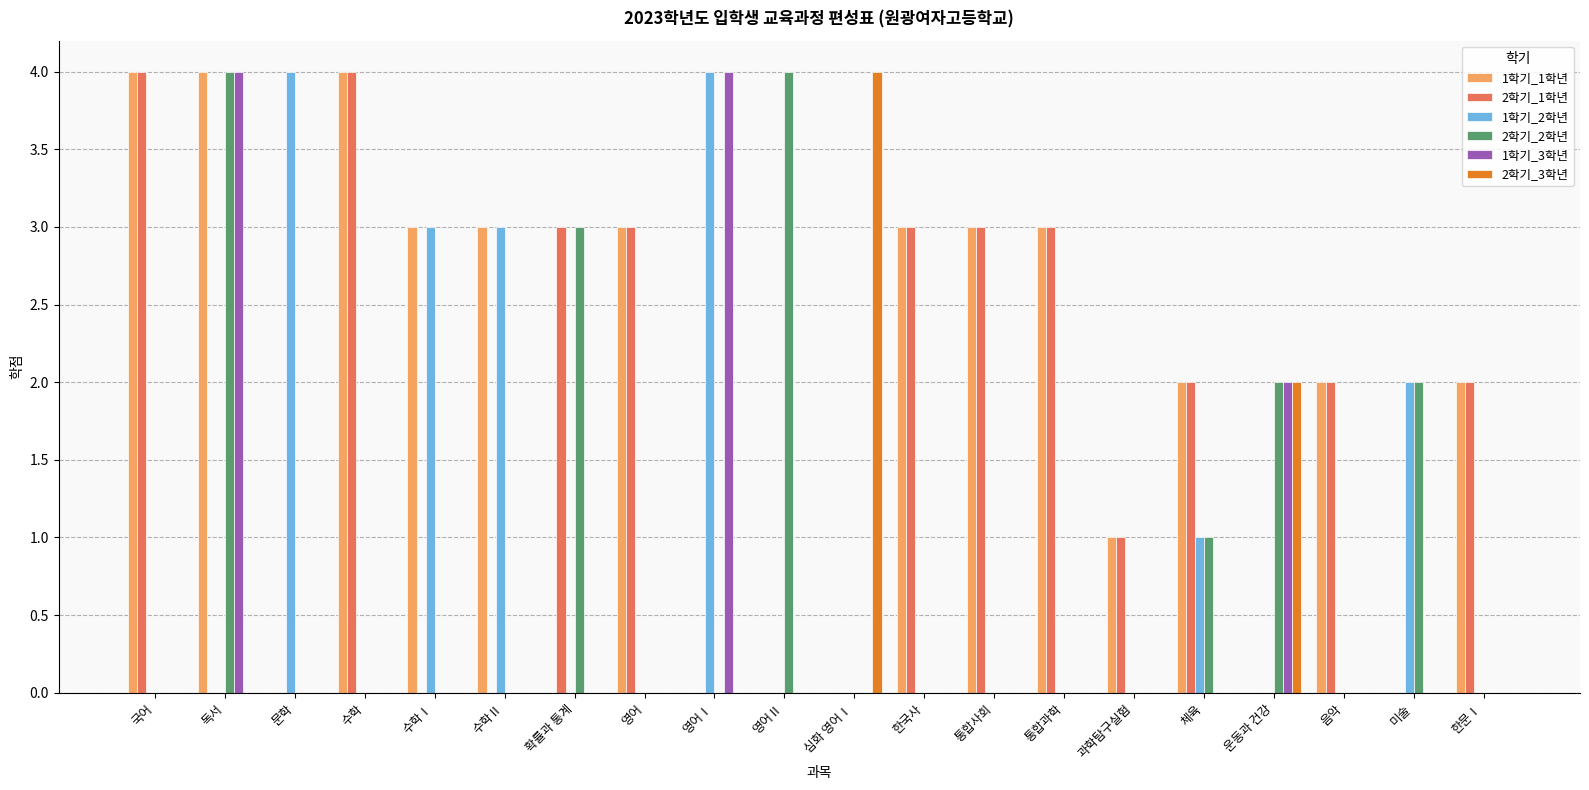

Which series changed the most between 영어Ⅱ and 한국사?

2학기_2학년